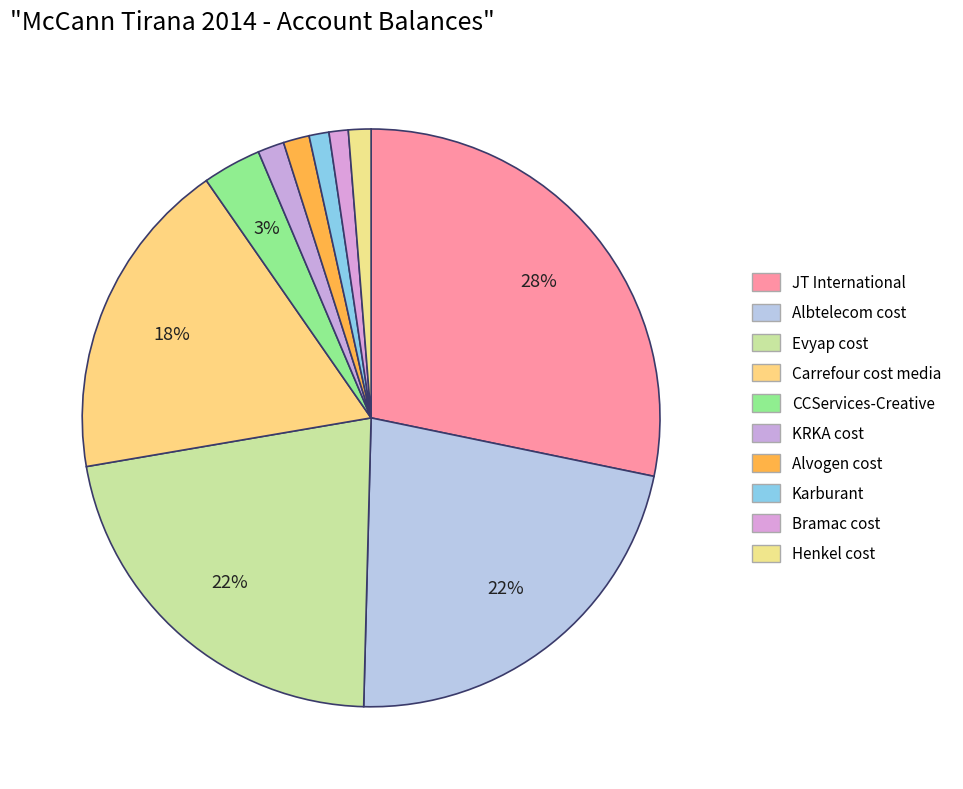

What is the change in value from Evyap cost to Karburant?

-10986512.2